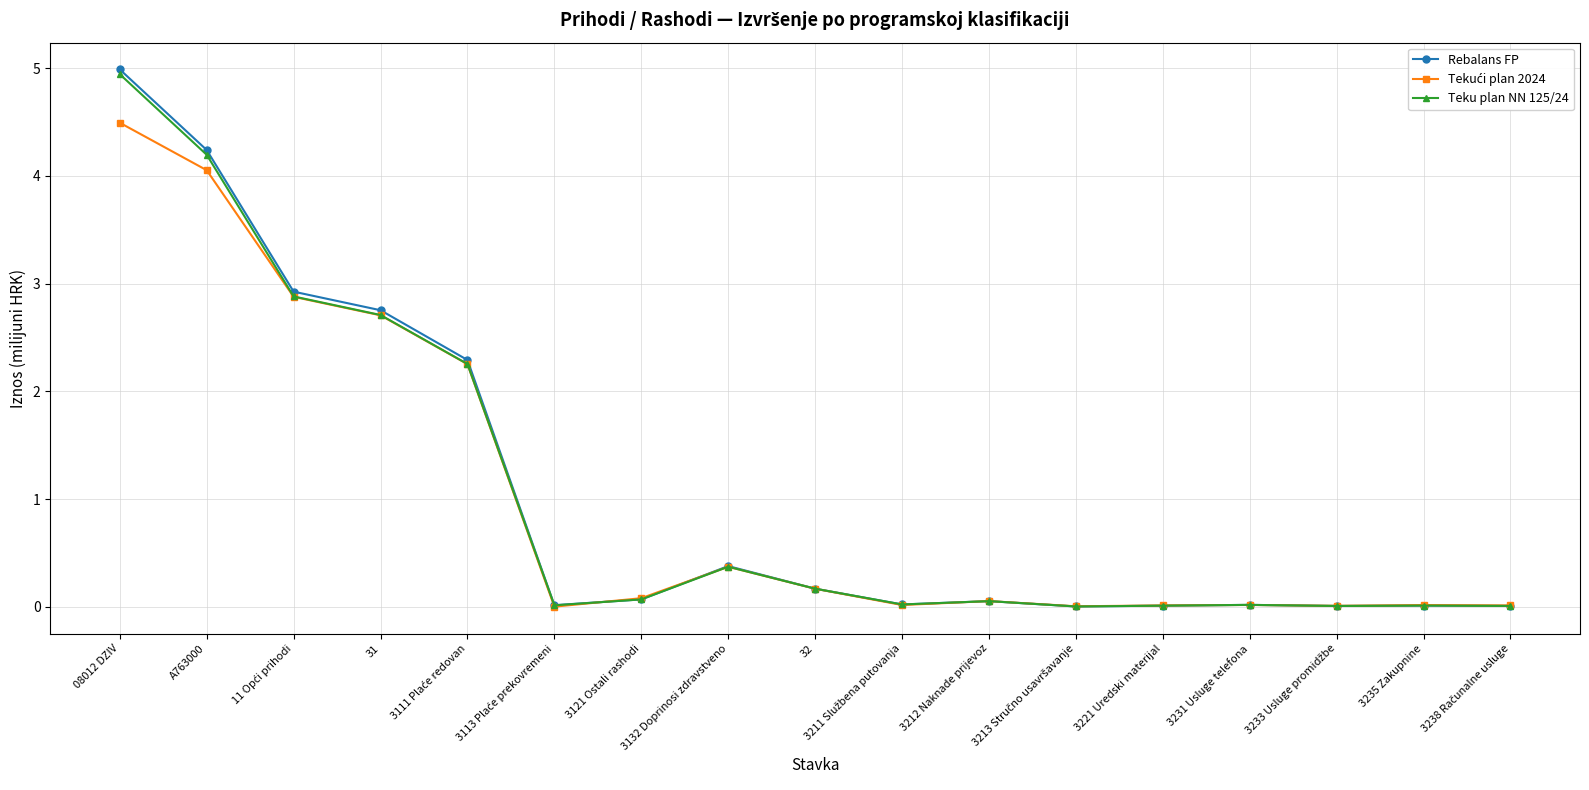

Where is the first local maximum for Teku plan NN 125/24?

3132 Doprinosi zdravstveno